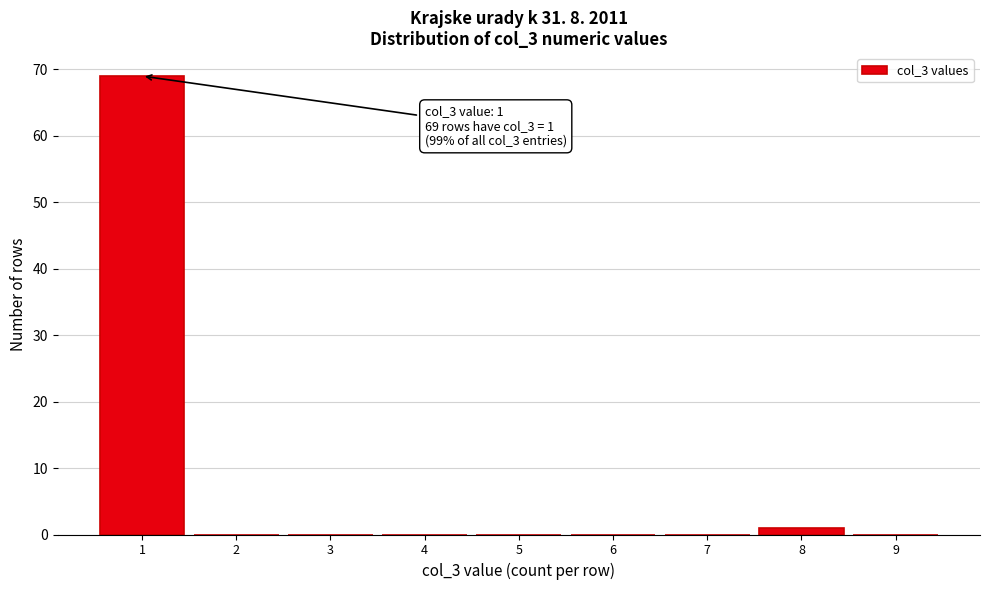

Which range on the x-axis has the tallest bar?

0.5 to 1.5